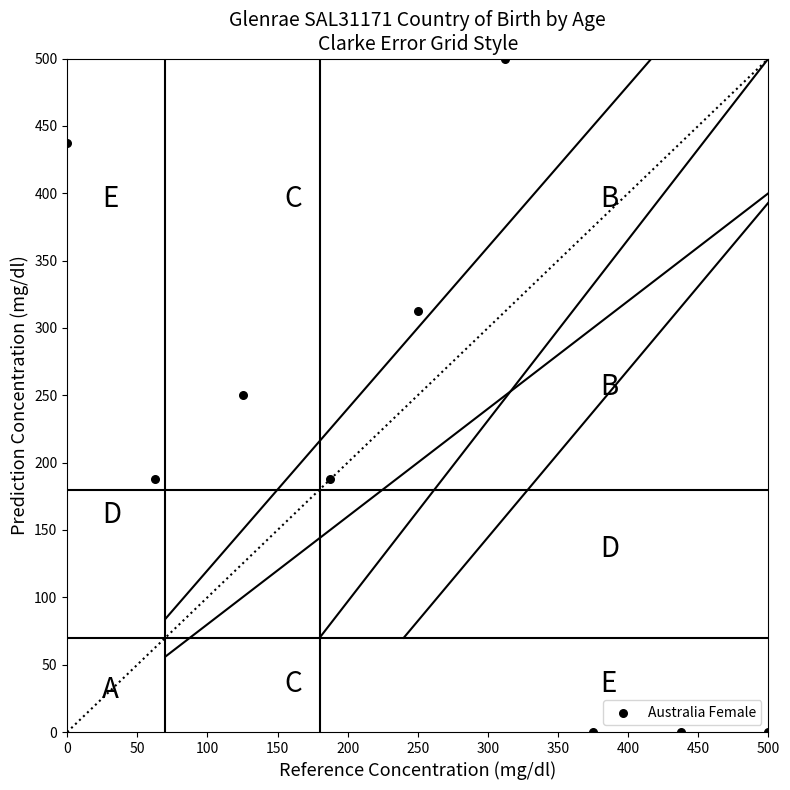

What is the average Y value?

208.3